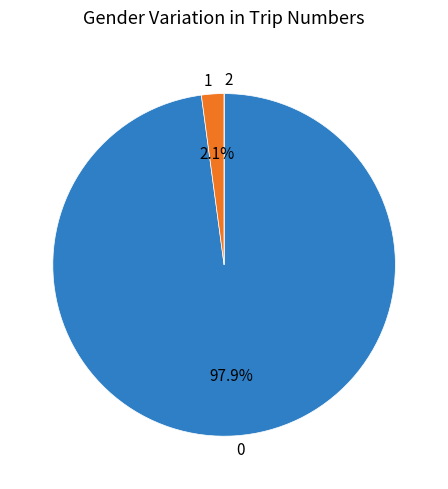

Does any single category account for the majority?

Yes